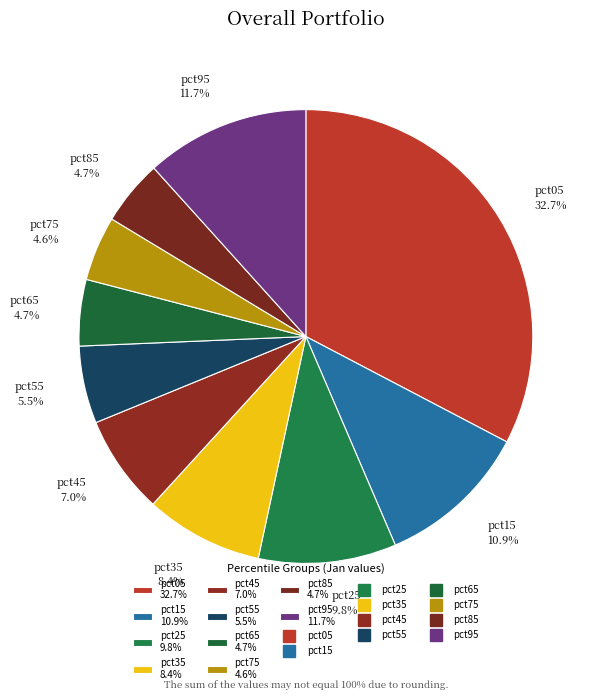

Which slice is the largest?

pct05